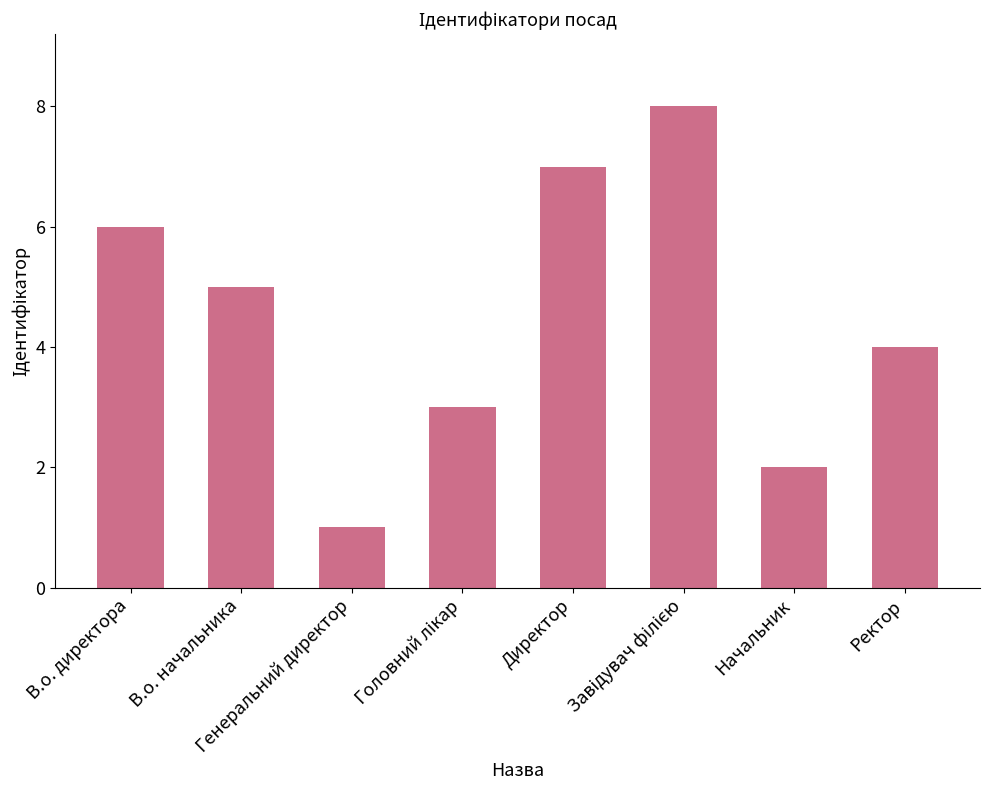

What is the greatest value displayed?

8